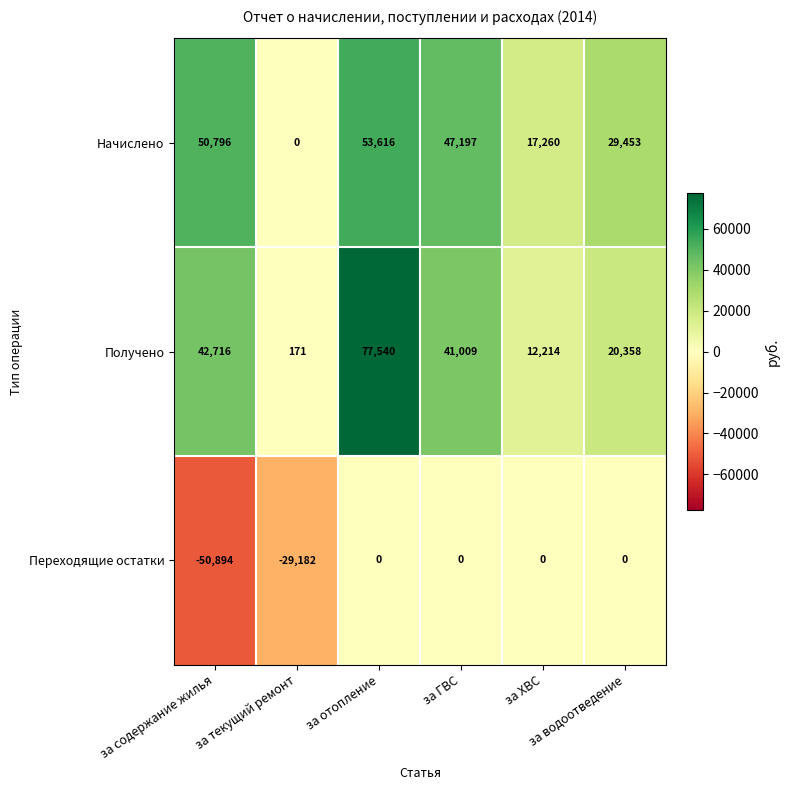

What is the smallest value displayed?

-50894